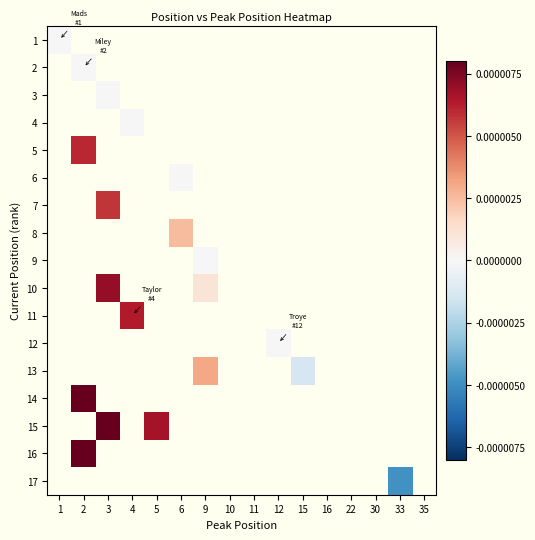

Which category has the lowest value across all series?

33